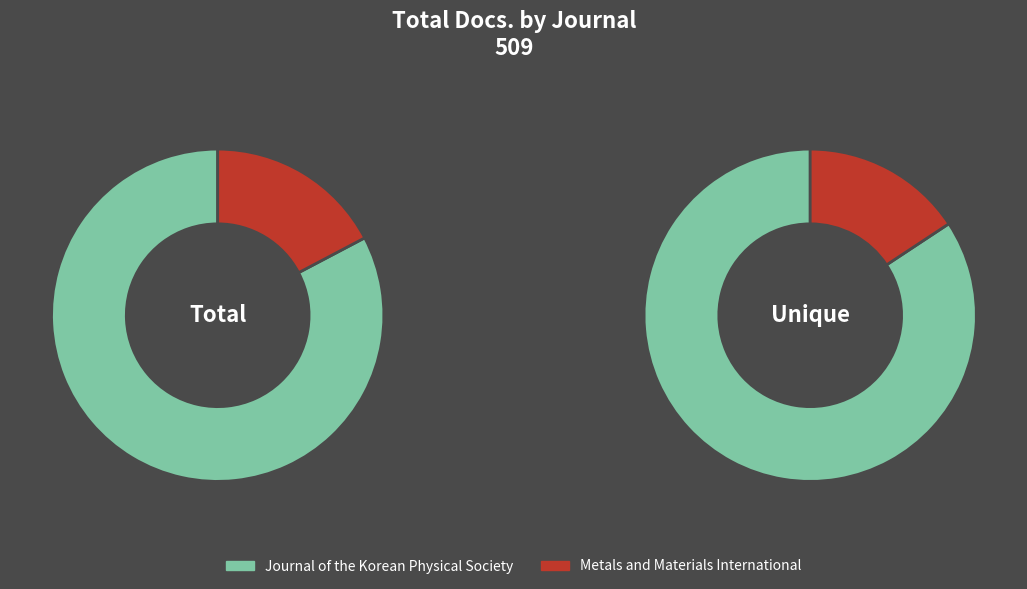

Does any single category account for the majority?

Yes